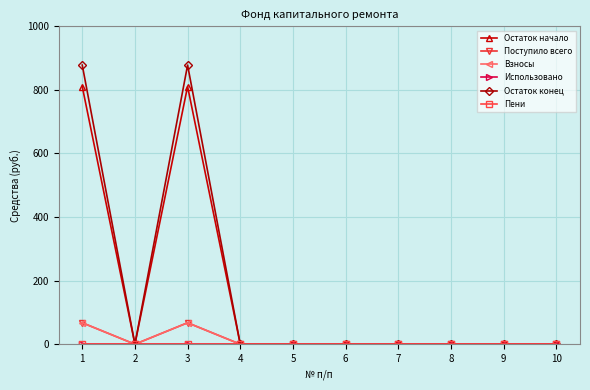

Is this an area chart (filled region under the line)?

No